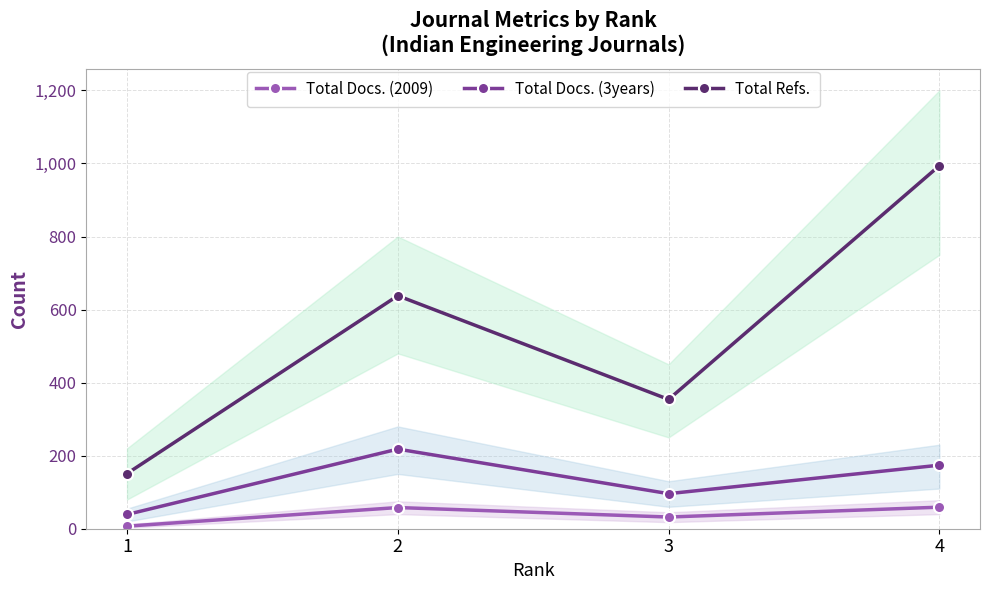

What is the average value of the Total Docs. (2009) series?

39